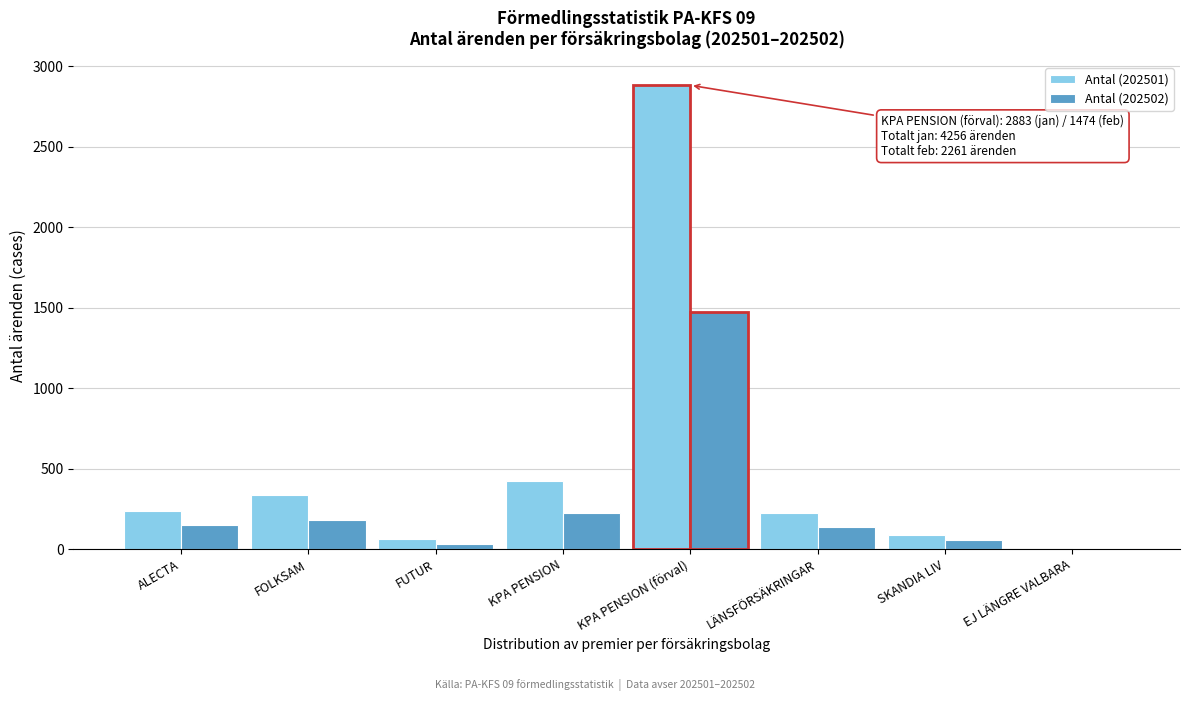

Reading left to right, what are all the values shown in this chart?

Antal (202501): ALECTA=239	FOLKSAM=336	FUTUR=61	KPA PENSION=423	KPA PENSION (förval)=2883	LÄNSFÖRSÄKRINGAR=224	SKANDIA LIV=88	EJ LÄNGRE VALBARA=2
Antal (202502): ALECTA=153	FOLKSAM=182	FUTUR=33	KPA PENSION=222	KPA PENSION (förval)=1474	LÄNSFÖRSÄKRINGAR=136	SKANDIA LIV=54	EJ LÄNGRE VALBARA=7